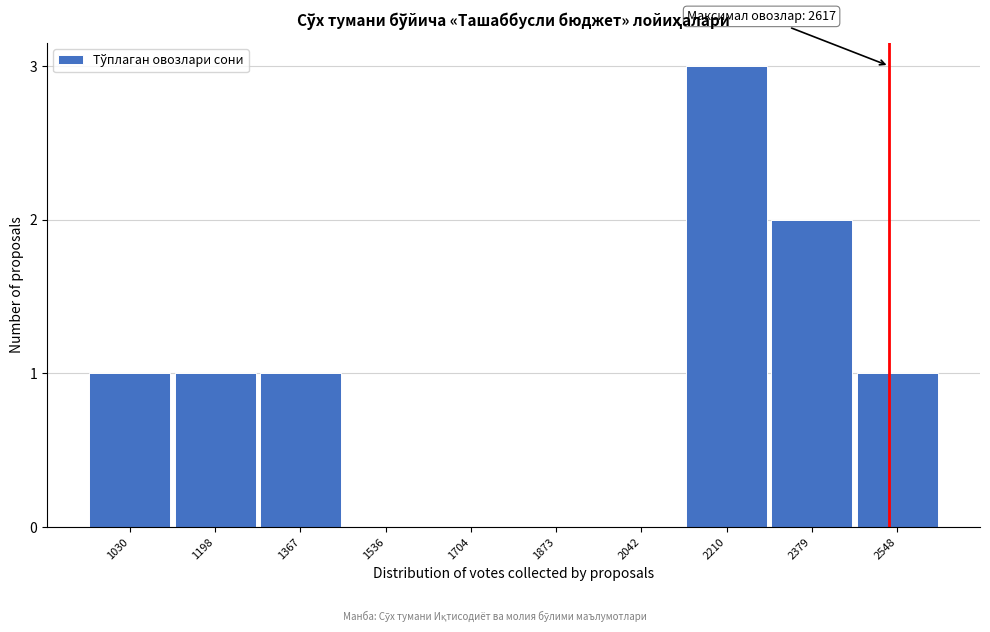

Reading left to right, what are all the values shown in this chart?

1030=1	1198=1	1367=1	1536=0	1704=0	1873=0	2042=0	2210=3	2379=2	2548=1